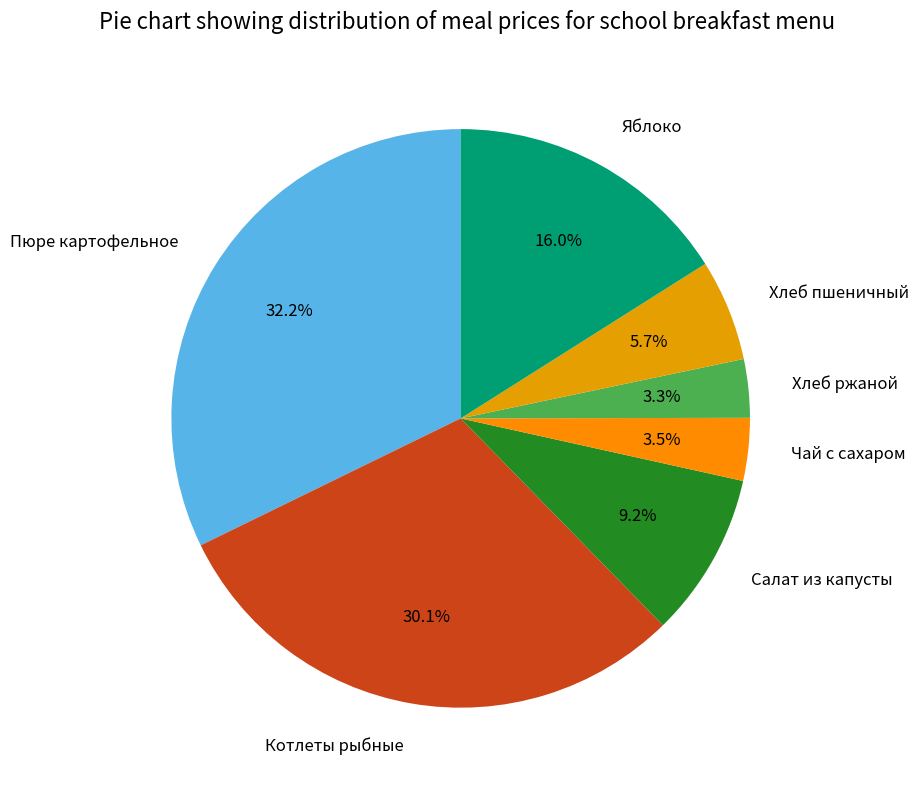

To the nearest percent, what is the difference between the largest and smallest slice percentages?

29%